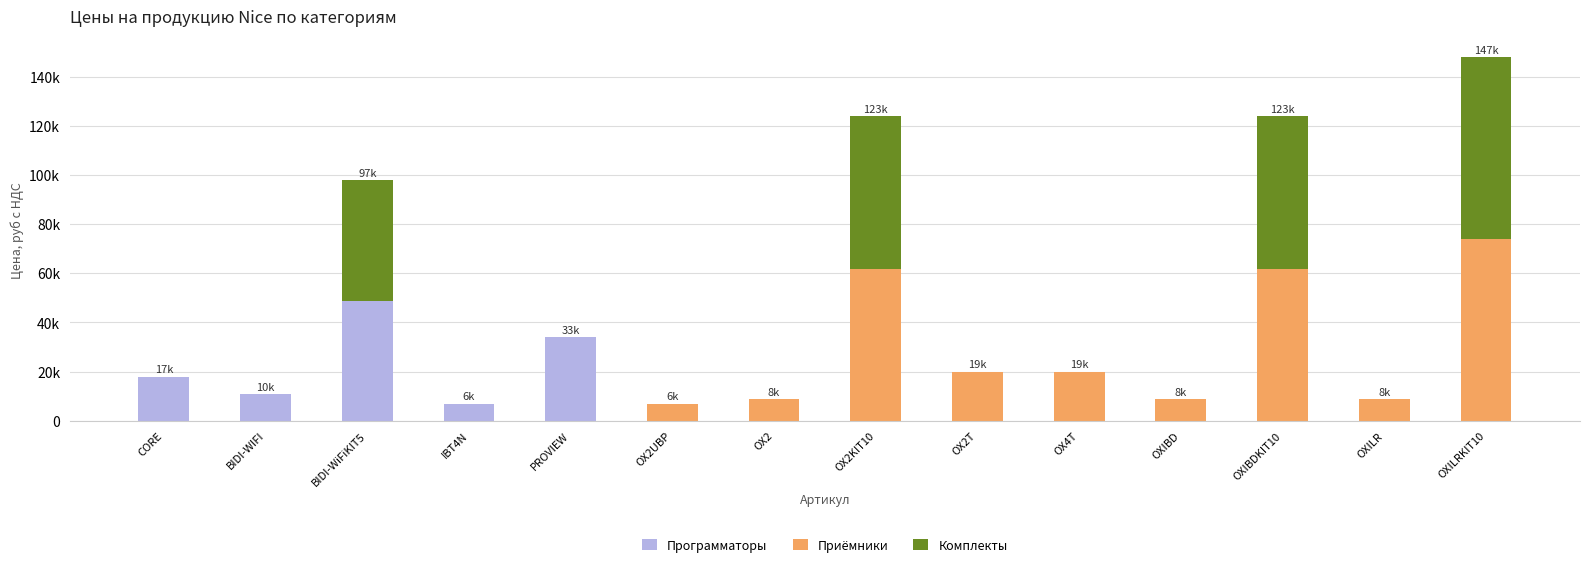

What are all the series names shown in the legend?

Программаторы, Приёмники, Комплекты